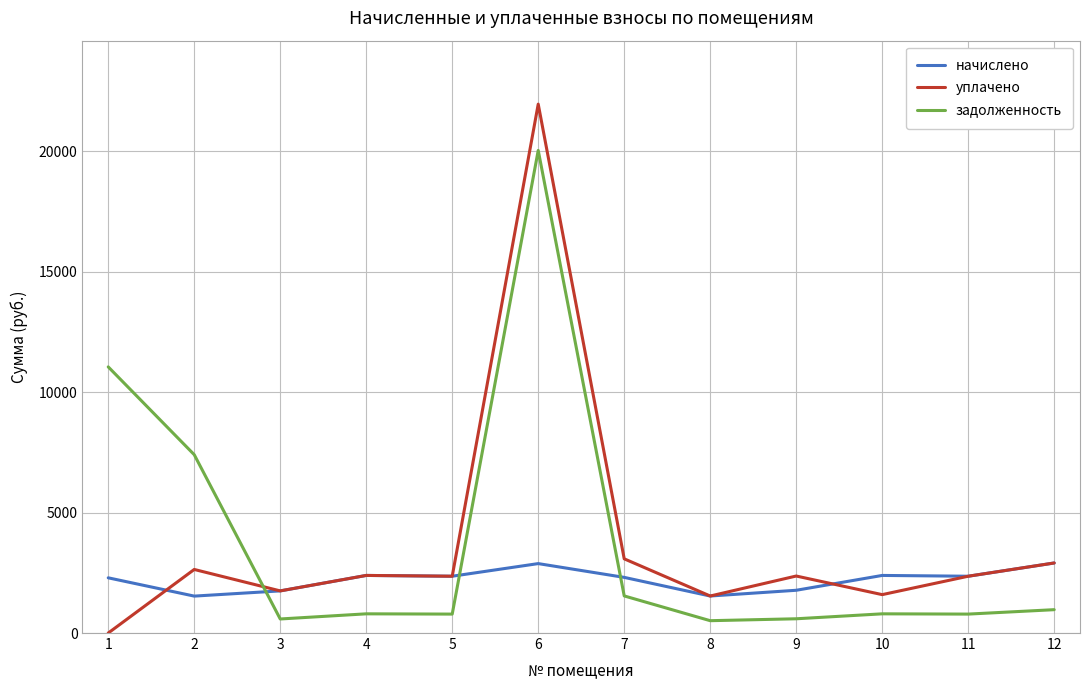

How many distinct data groups are displayed?

3